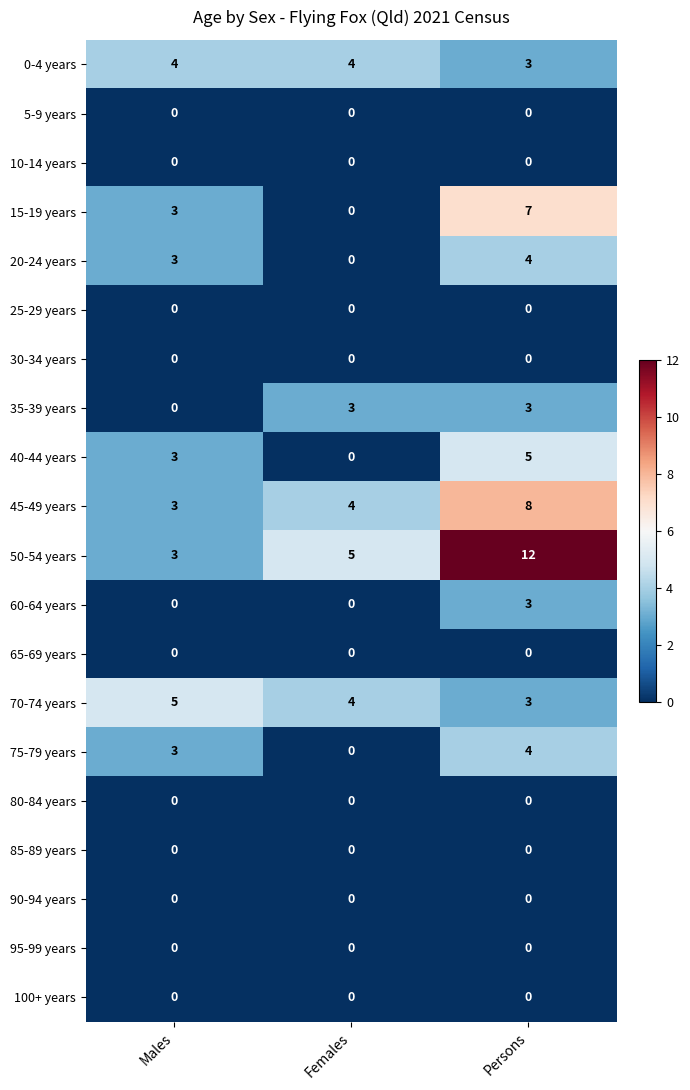

Which category has the lowest value in the 20-24 years series?

Females